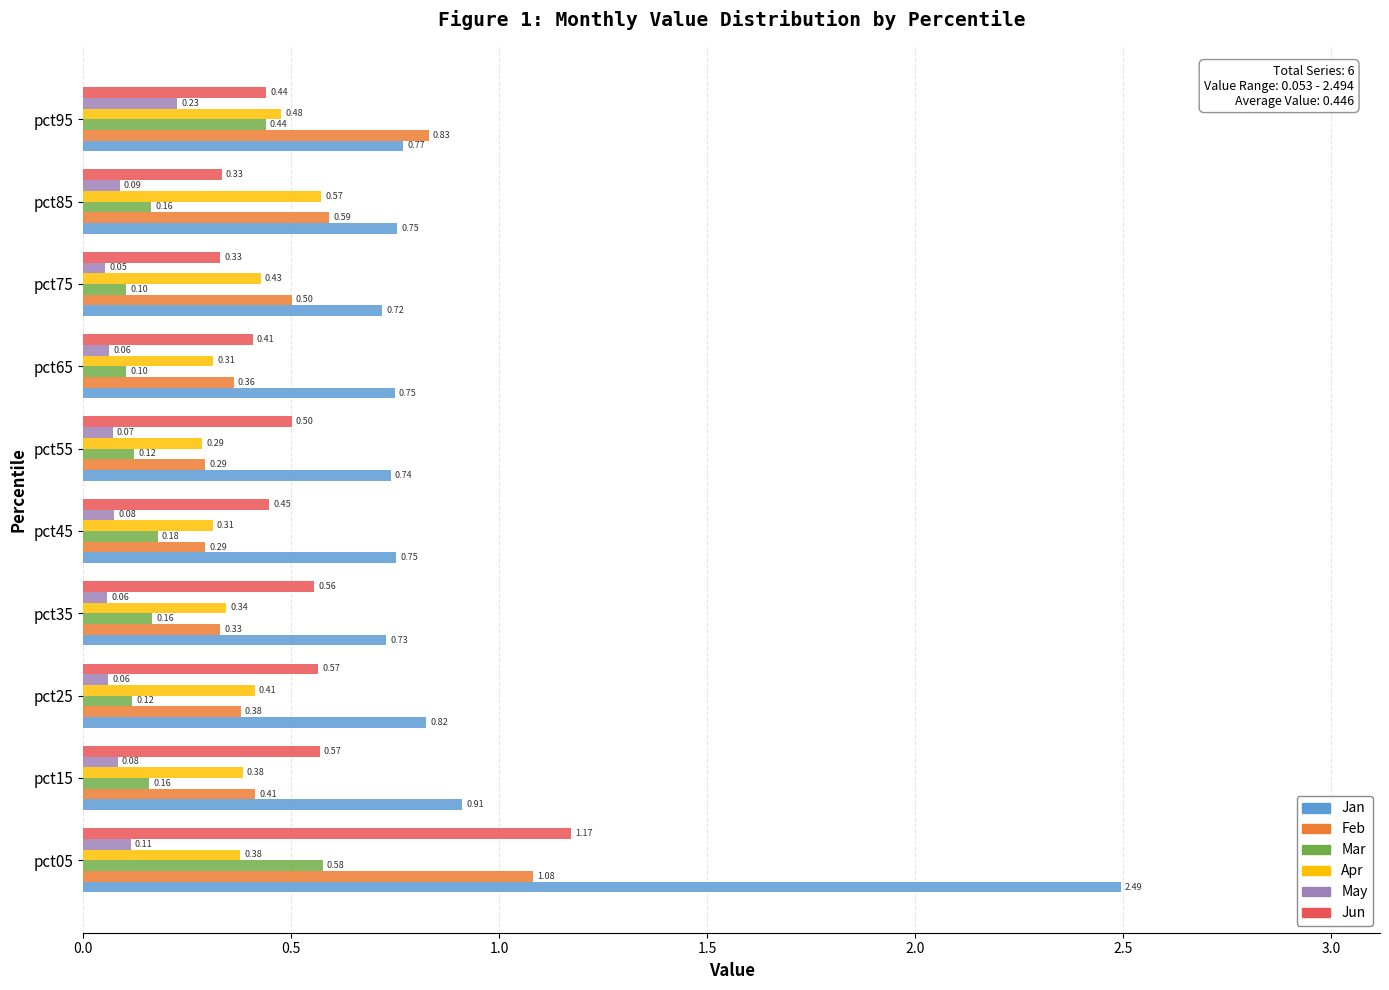

What is the highest value of the Jan series?

2.5